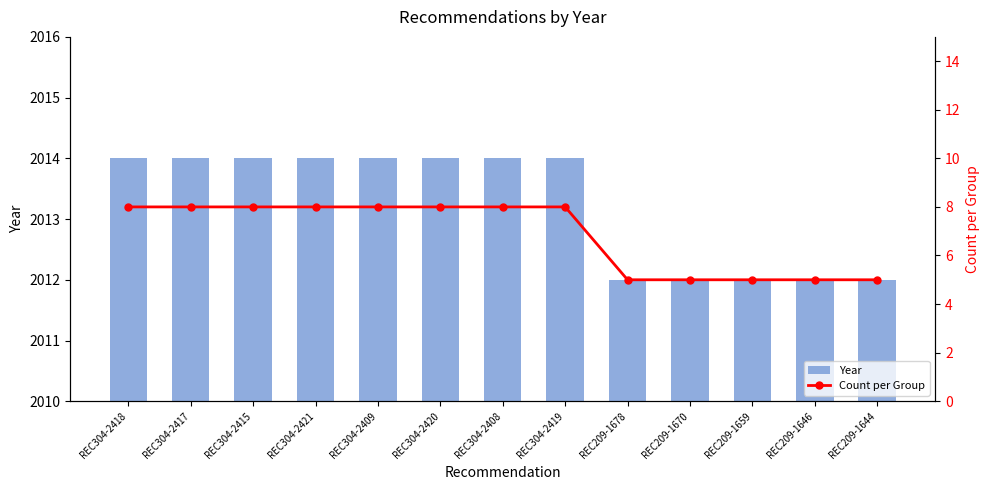

Rank the categories by Count per Group value from highest to lowest.

REC304-2418, REC304-2417, REC304-2415, REC304-2421, REC304-2409, REC304-2420, REC304-2408, REC304-2419, REC209-1678, REC209-1670, REC209-1659, REC209-1646, REC209-1644